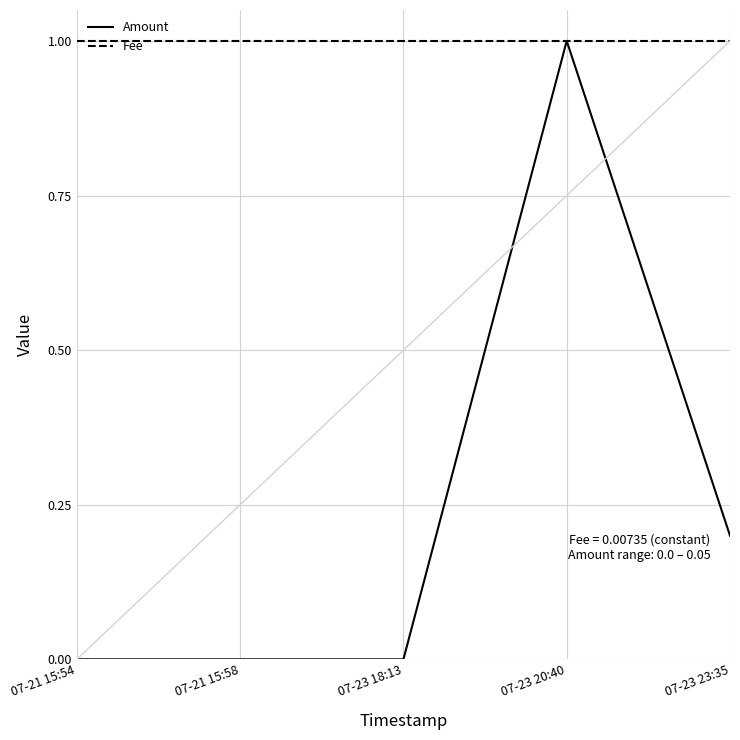

What is the maximum value shown in the chart?

1.0